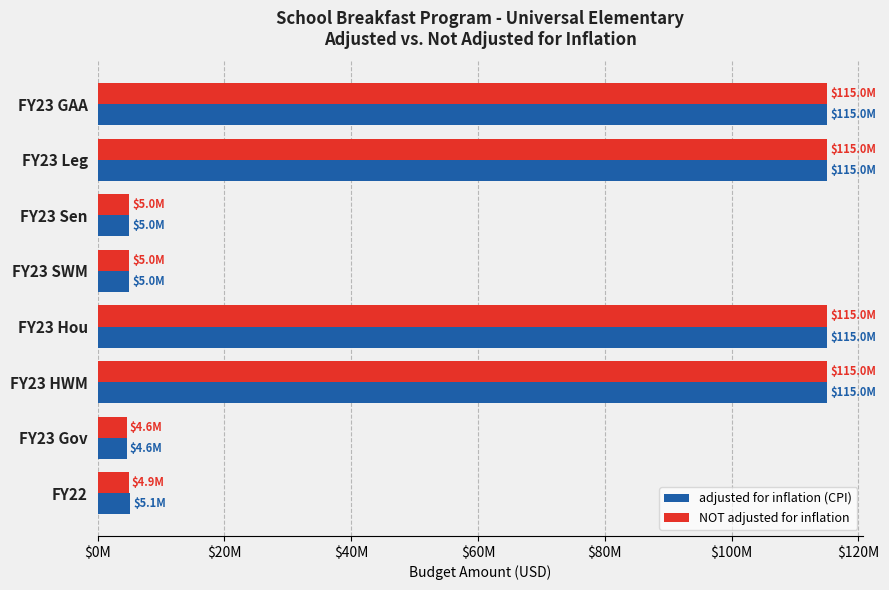

Reading left to right, what are all the values shown in this chart?

adjusted for inflation (CPI): $0M=115016445	$20M=115016445	$40M=5016445	$60M=5016445	$80M=115016445	$100M=115016445	$120M=4566445	$140M=5129141
NOT adjusted for inflation: $0M=115016445	$20M=115016445	$40M=5016445	$60M=5016445	$80M=115016445	$100M=115016445	$120M=4566445	$140M=4916445